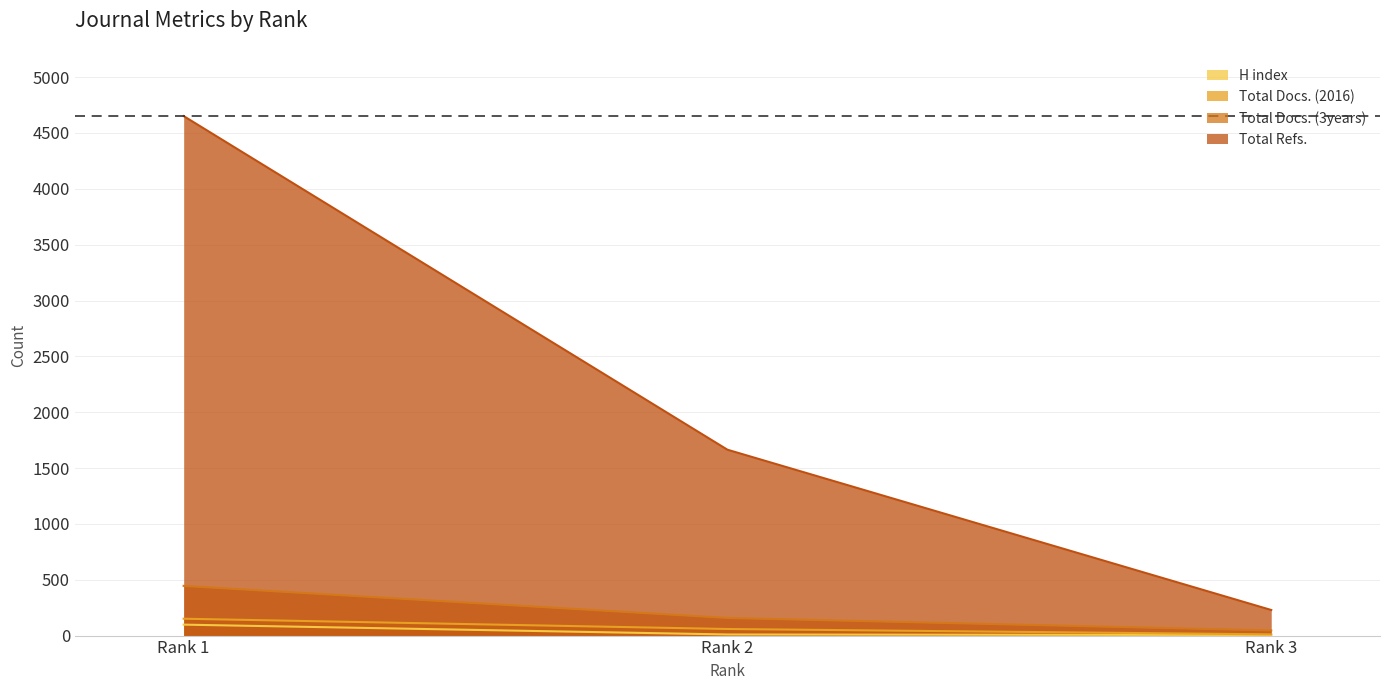

At which category is the sum across all series the highest?

Rank 1